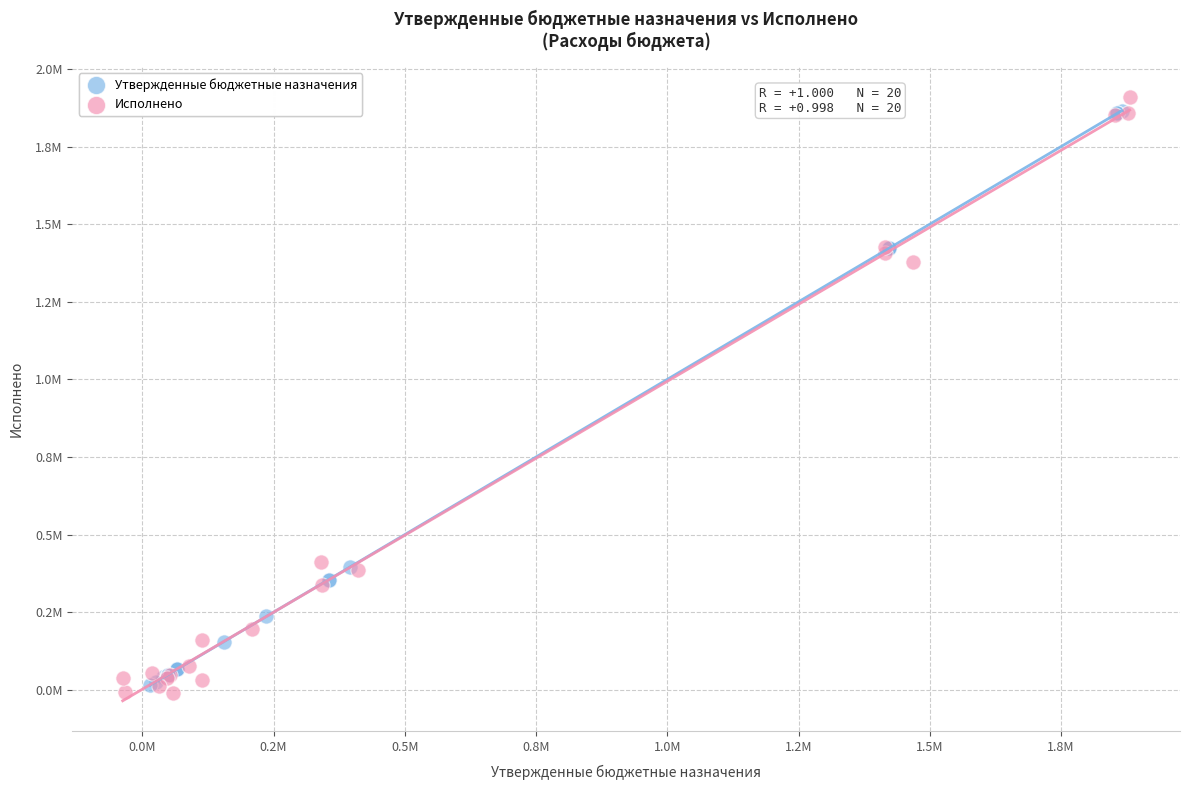

Which series has the largest Y range (max minus min)?

Исполнено